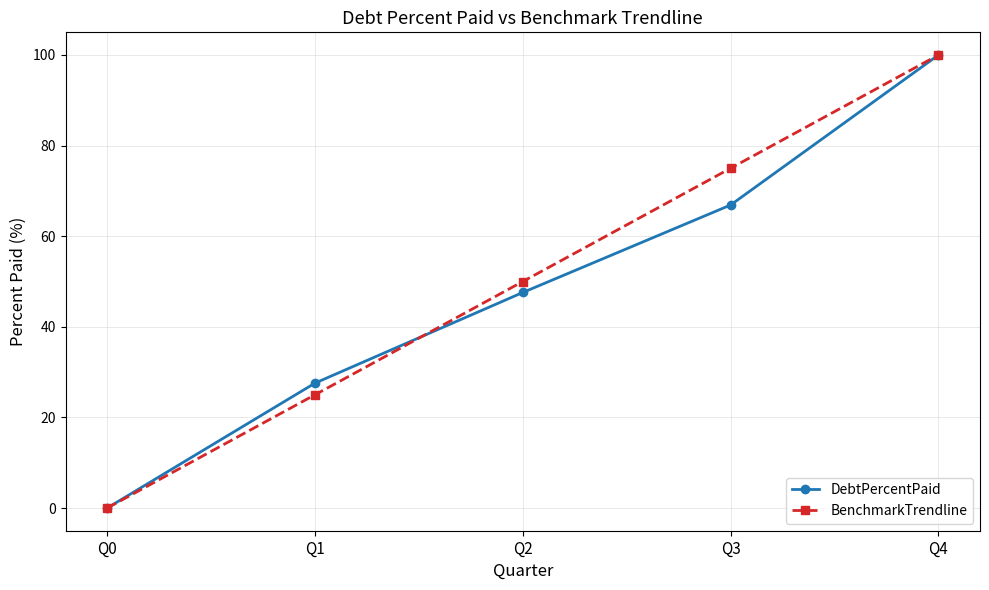

What is the difference between the BenchmarkTrendline values at Q1 and Q3?

50.0